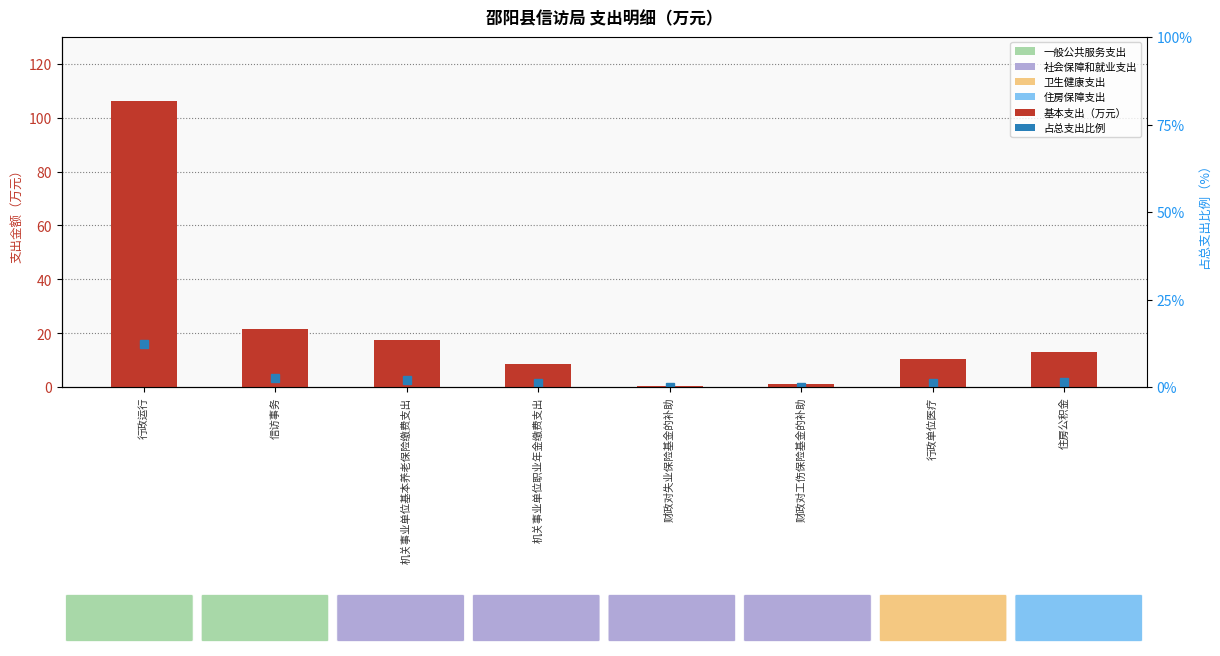

Reading right to left, what are all the values shown in this chart?

13.0	10.2	1.1	0.2	8.7	17.4	21.6	106.3